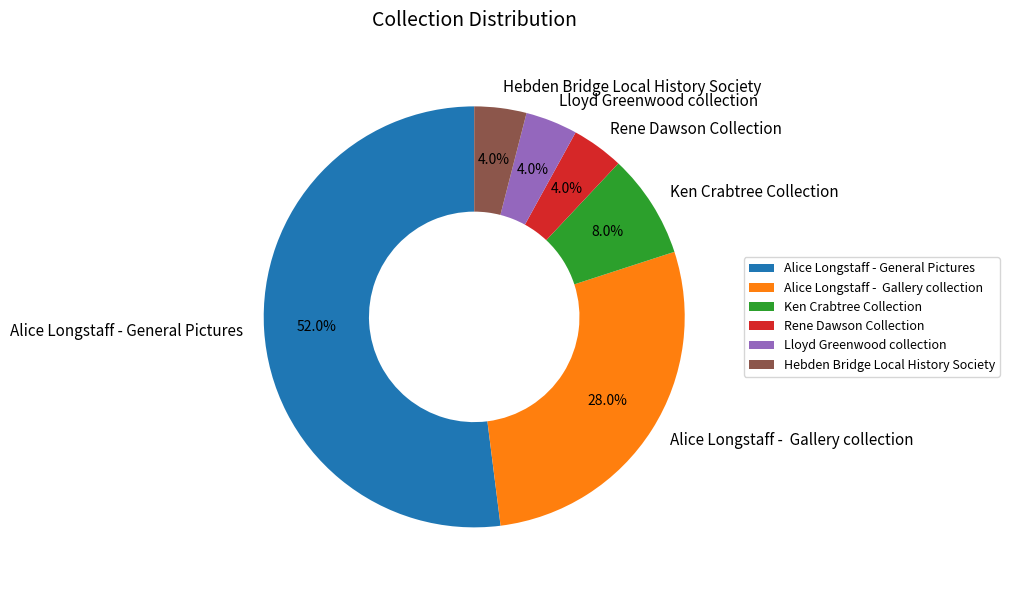

Combined, what portion of the pie is Alice Longstaff - General Pictures and Ken Crabtree Collection?

60.0%